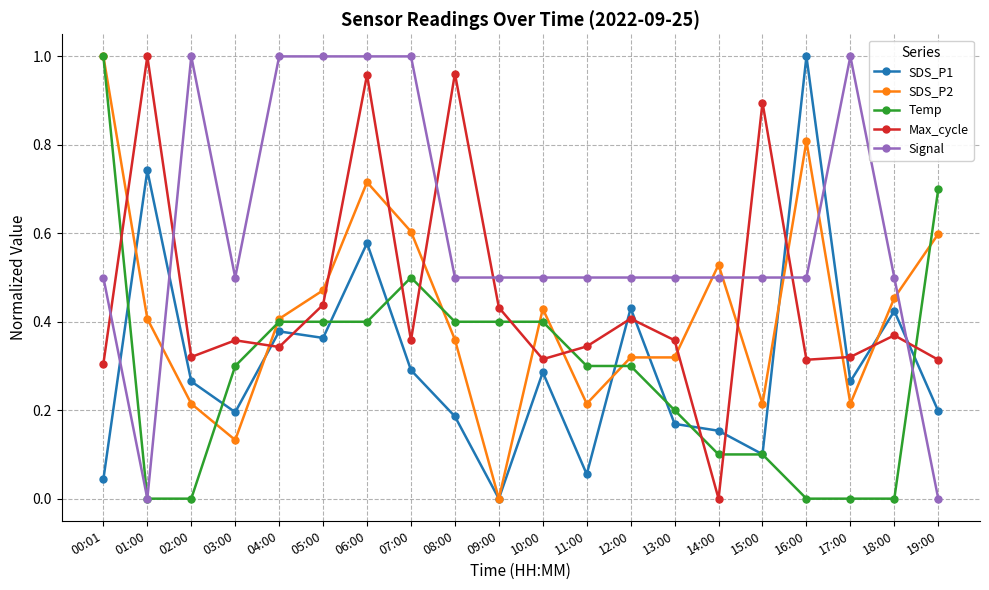

Does the chart have visible grid lines?

Yes